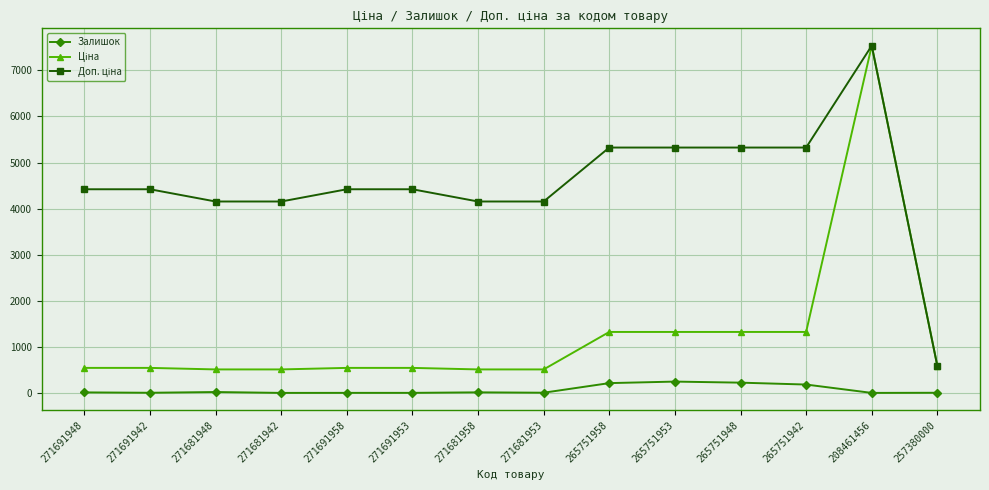

Which category has the highest value across all series?

208461456